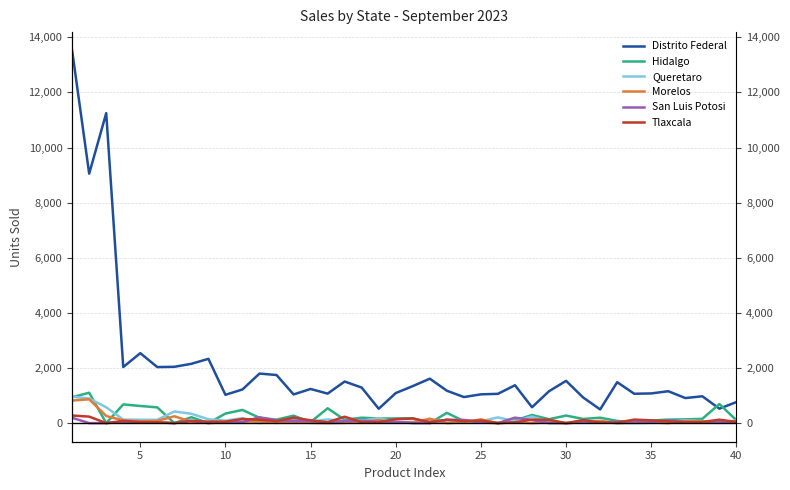

Is it true that Hidalgo equals 375 at 38?

False